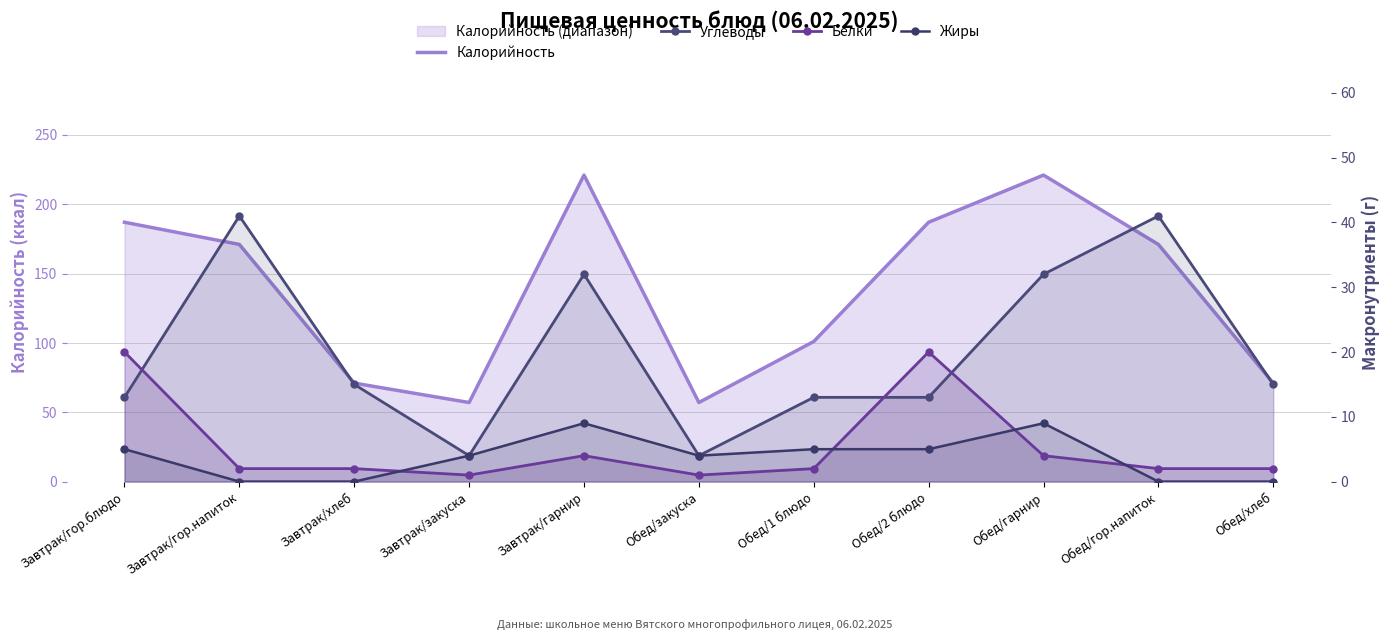

What is the difference between the highest and lowest values at Завтрак/гор.блюдо?

182